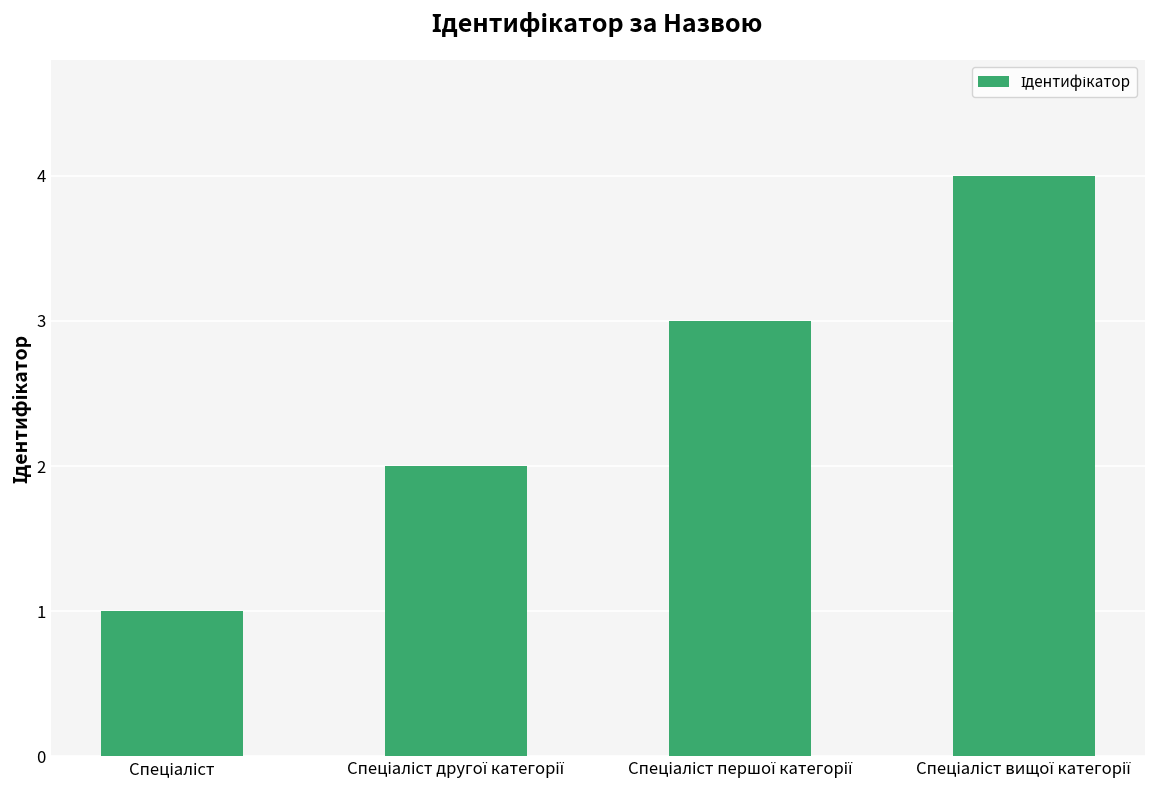

What is the maximum value shown in the chart?

4